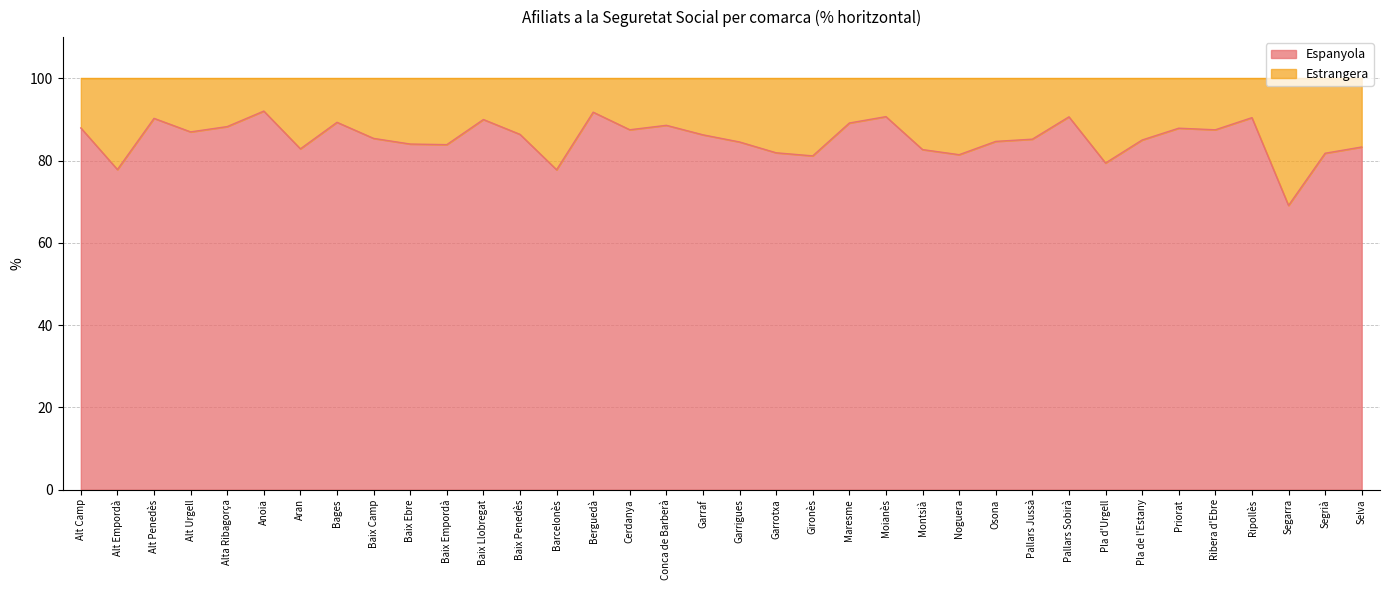

How many interior local peaks (higher than both neighbors) does the data have?

10